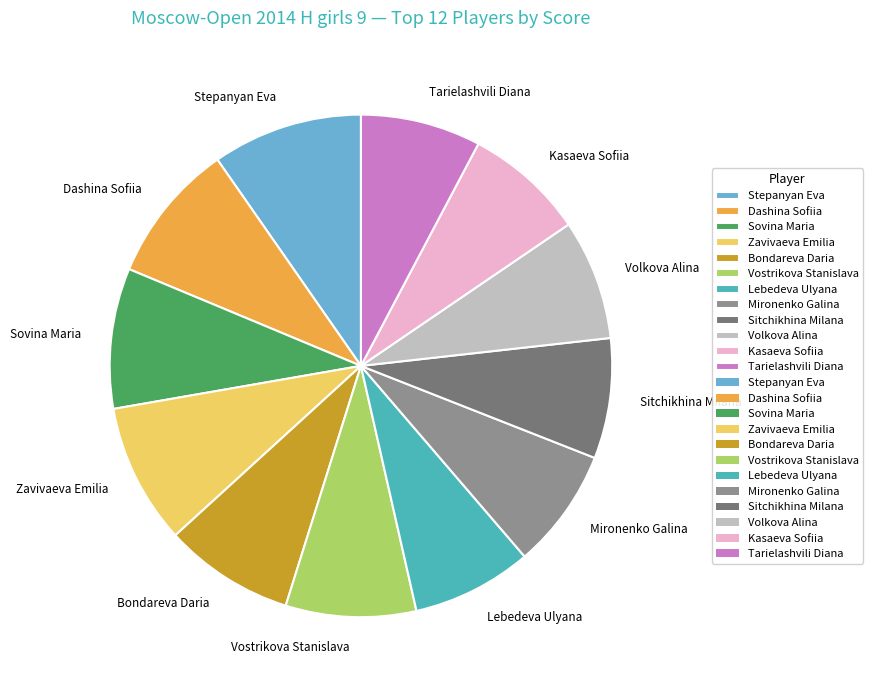

Approximately how many times larger is the value at Zavivaeva Emilia compared to Bondareva Daria?

1.1